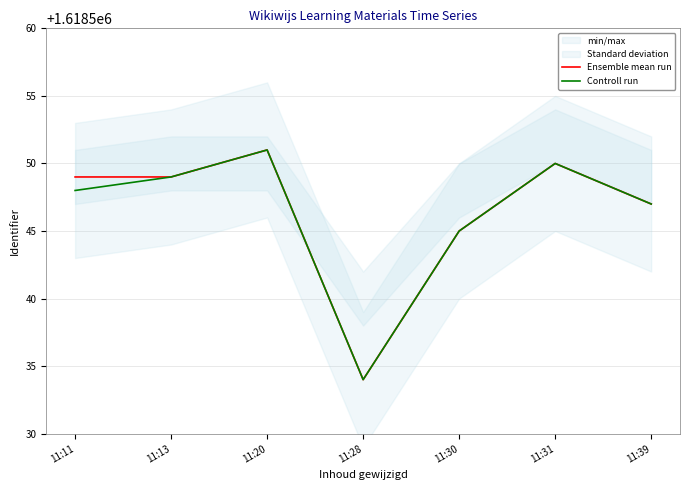

Rank the categories by Controll run value from highest to lowest.

11:20, 11:31, 11:13, 11:11, 11:39, 11:30, 11:28